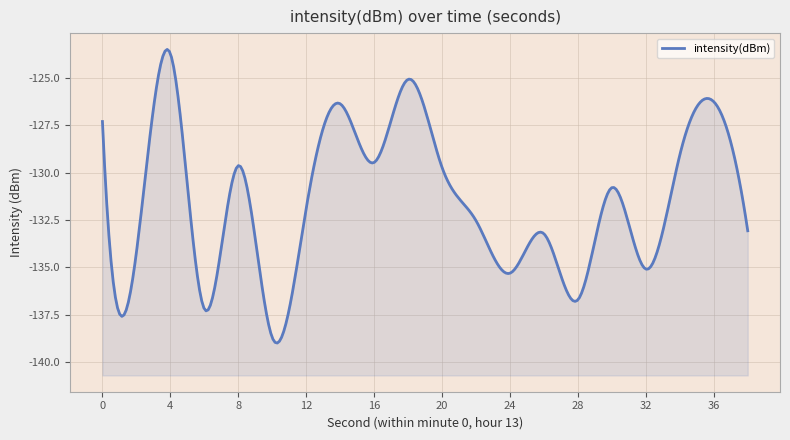

What is the difference between the maximum and second lowest values?

13.5